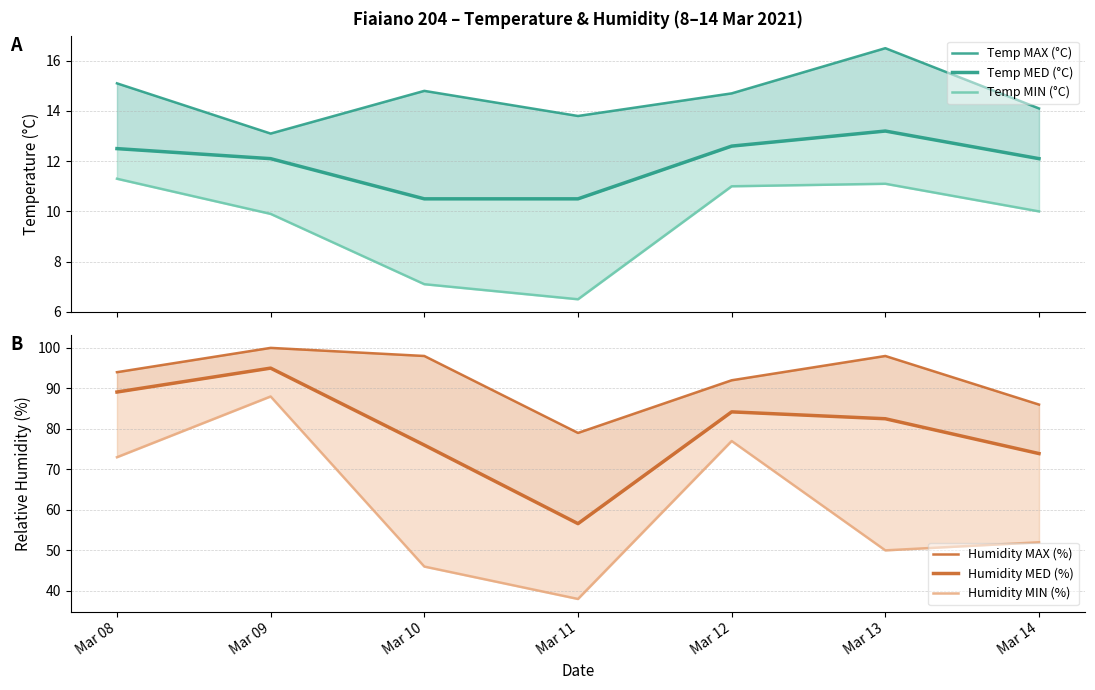

What is the difference between the second highest and second lowest values in the Temp MED (°C) series?

2.1